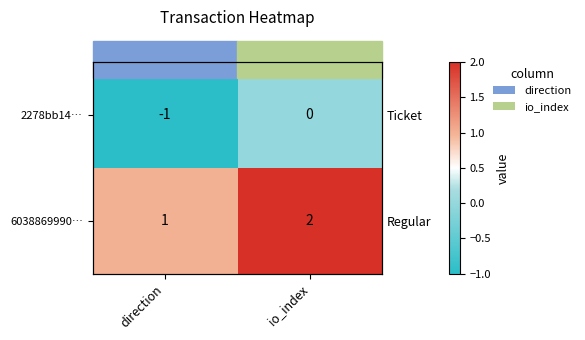

Count the 2278bb14… values in the range -1 to 0.

2